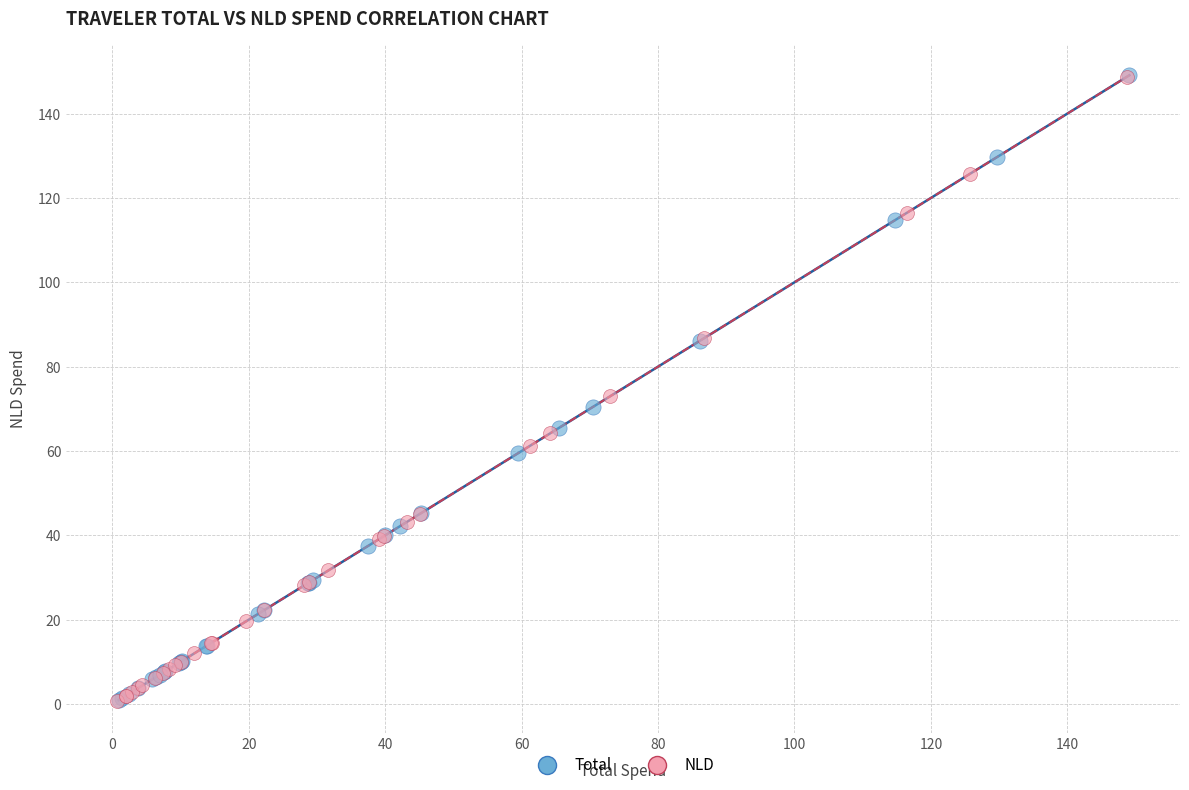

What are all the series names shown in the legend?

Total, NLD